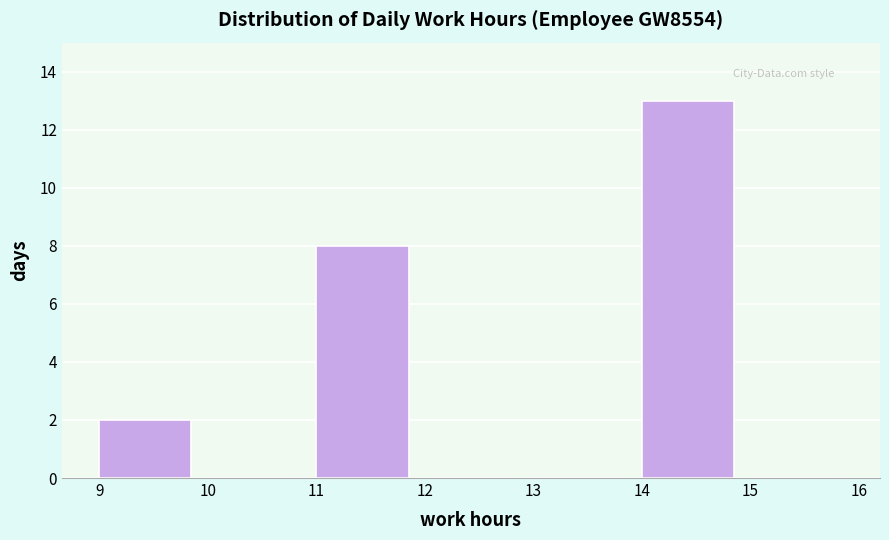

What is the height of the bar covering 14 to 15 on the x-axis? The values are not printed on the chart, so give them approximately, as read against the axis.

13